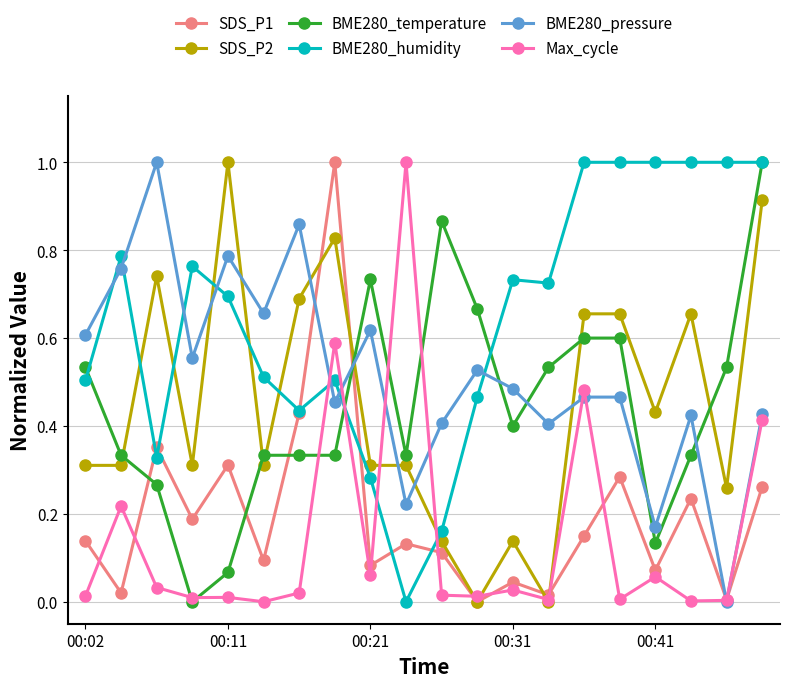

How many intersections are there between BME280_pressure and SDS_P2?

7